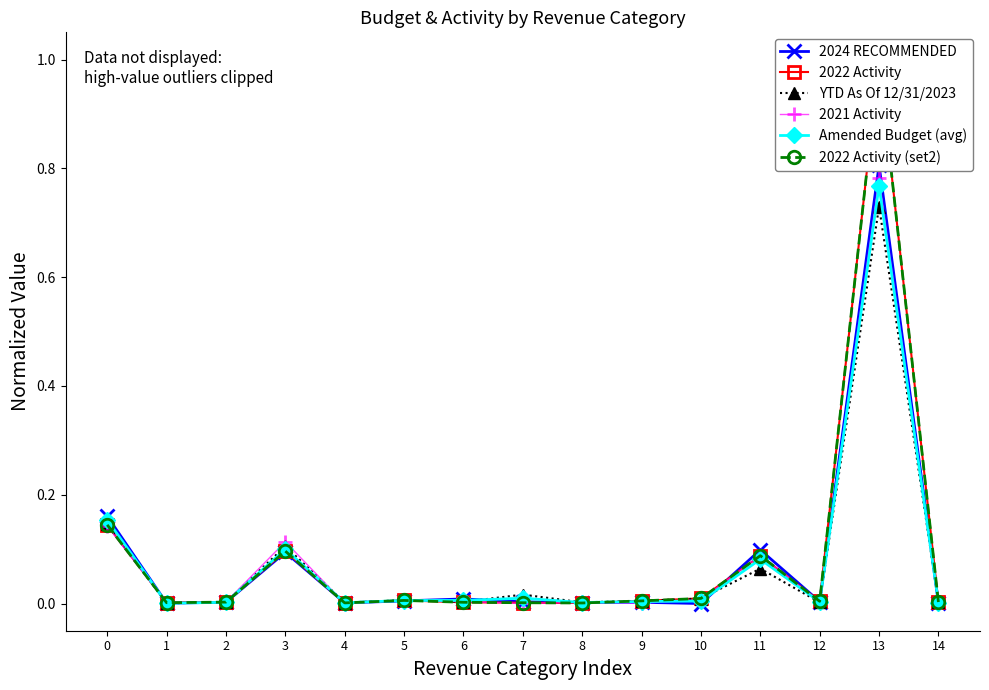

Where is Amended Budget (avg) nearest to the value 0?

1